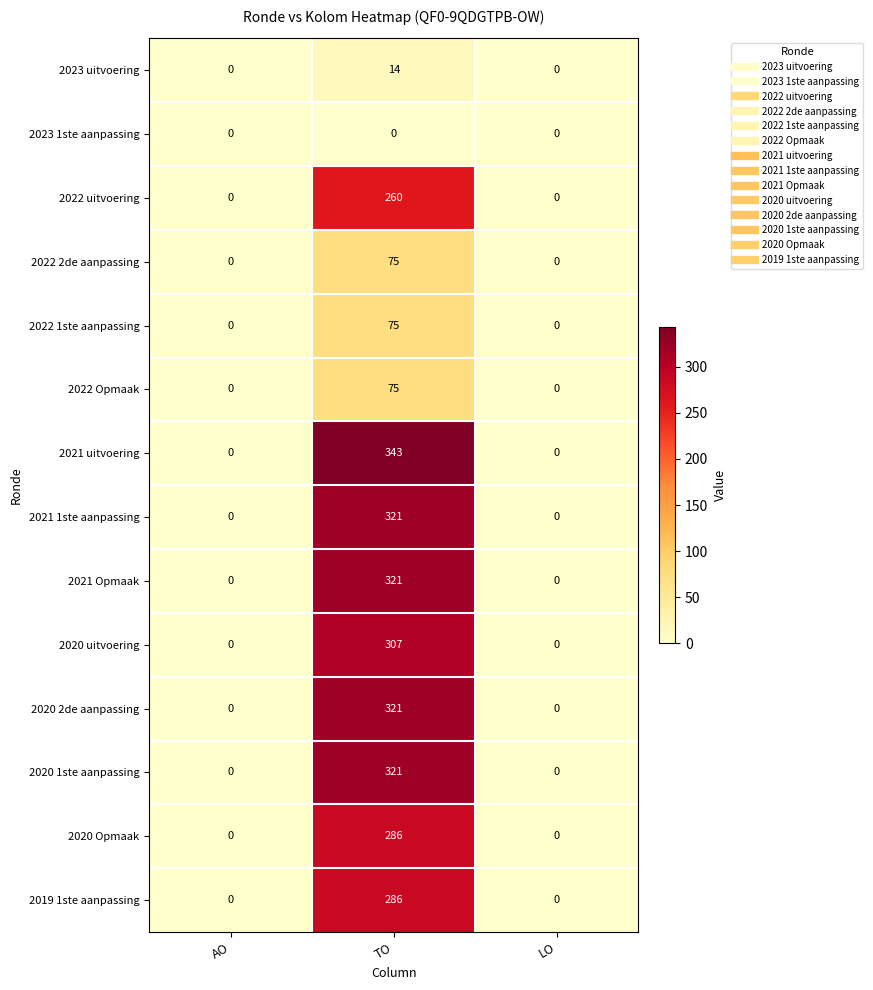

What is the maximum value shown in the chart?

343